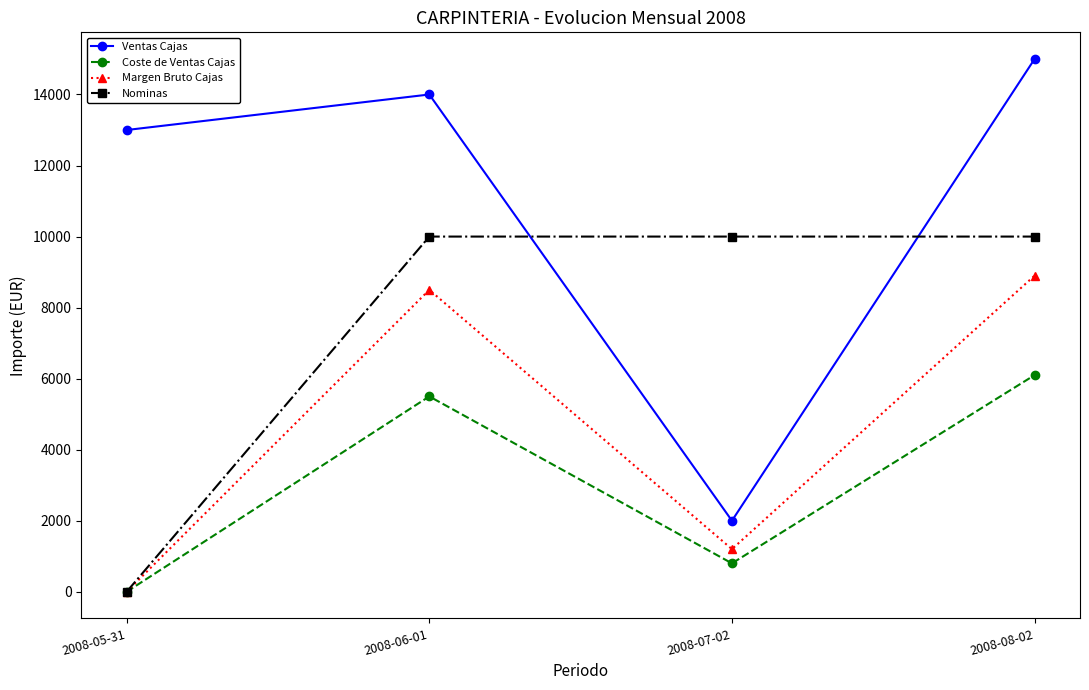

What position from the left is 2008-05-31?

1